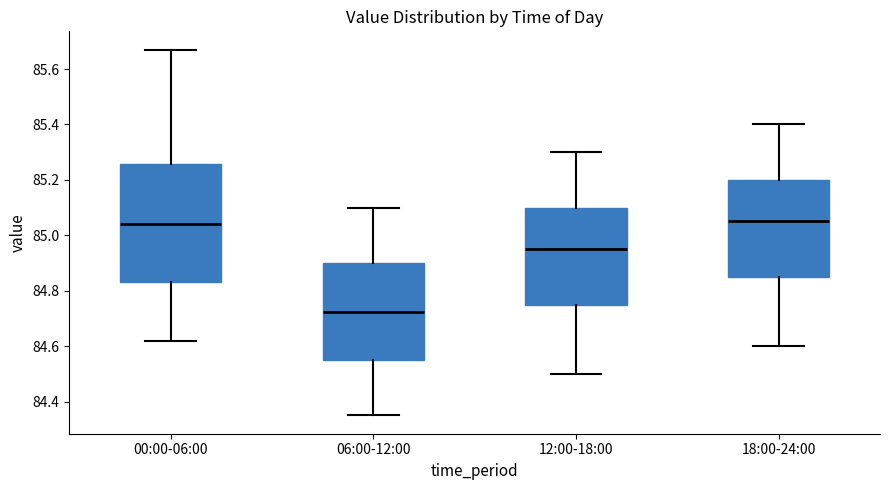

Where does the median line of the box for 12:00-18:00 sit on the y-axis? The values are not printed on the chart, so give them approximately, as read against the axis.

84.96